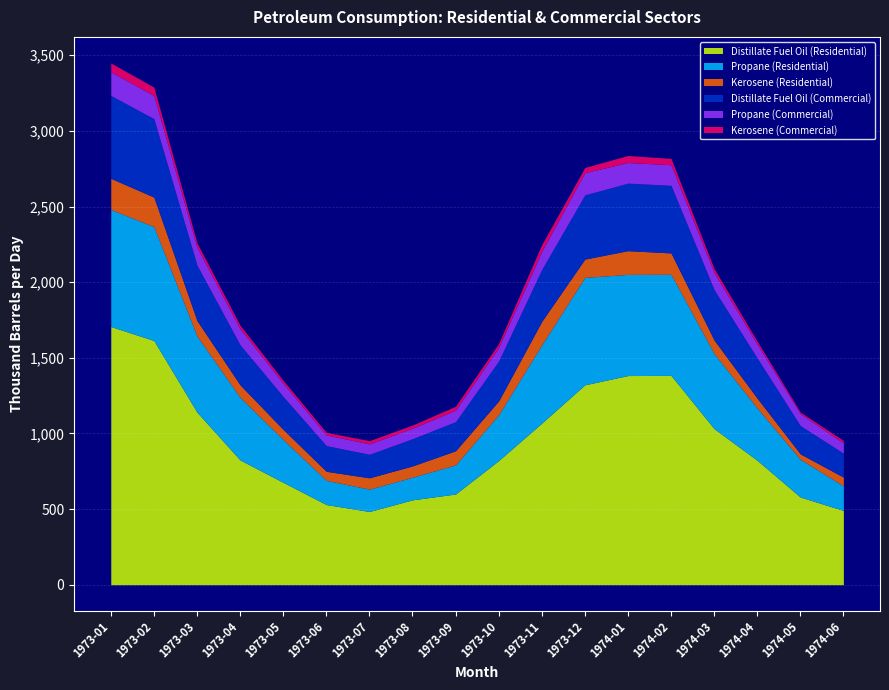

True or false: Distillate Fuel Oil (Residential) and Propane (Residential) intersect in this chart.

False